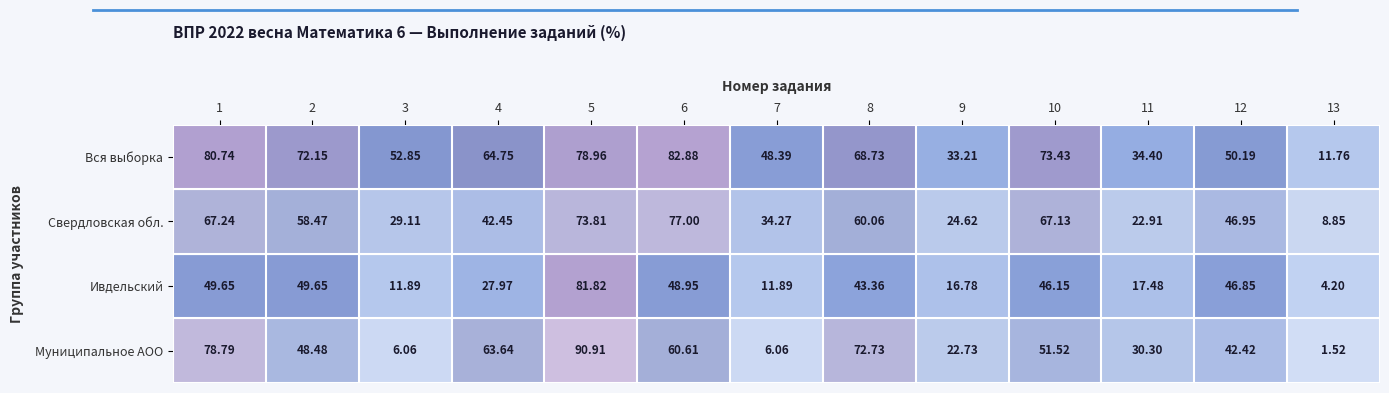

How many distinct data groups are displayed?

4